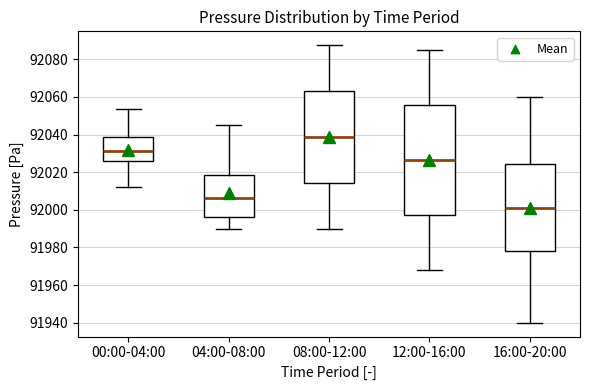

Which box is the tallest, from its lower edge to its upper edge?

12:00-16:00